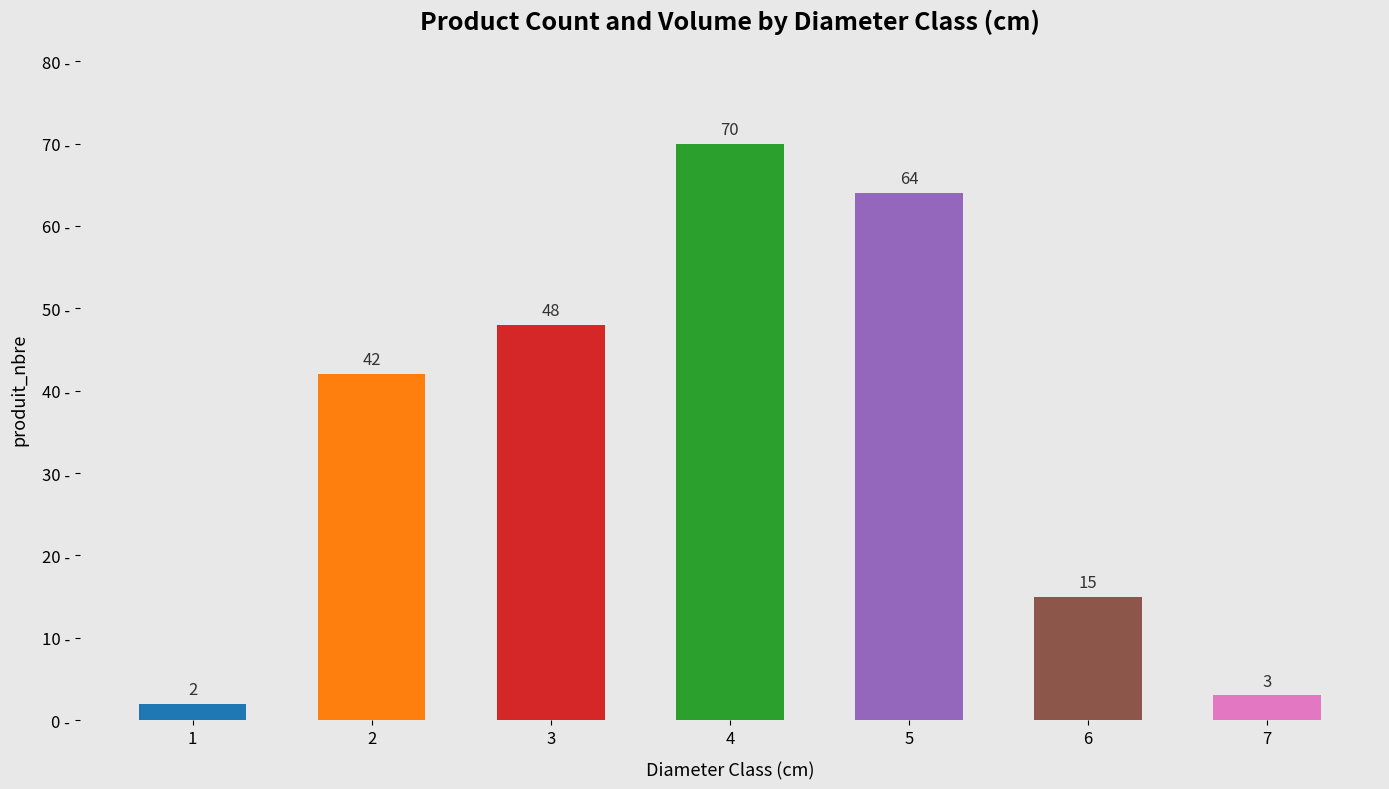

What is the minimum value shown in the chart?

2